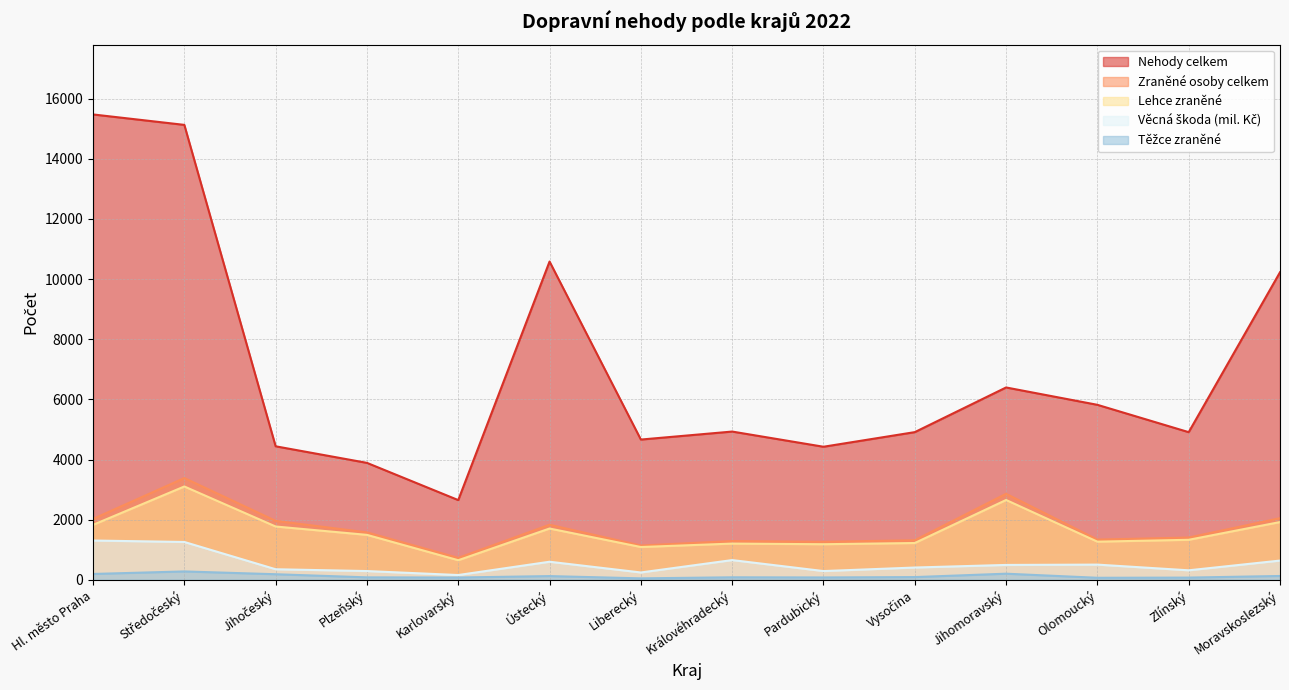

What is the total value across all series at Moravskoslezský?

14971.3